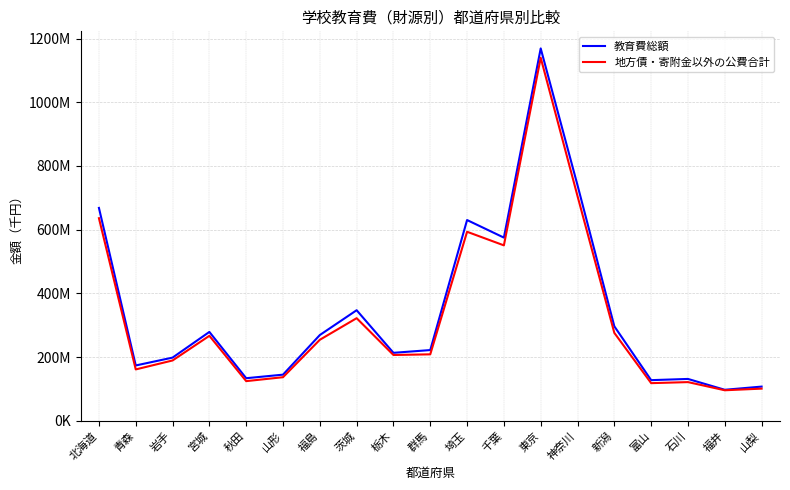

List the labels in order of 地方債・寄附金以外の公費合計 value, largest first.

東京, 神奈川, 北海道, 埼玉, 千葉, 茨城, 新潟, 宮城, 福島, 群馬, 栃木, 岩手, 青森, 山形, 秋田, 石川, 富山, 山梨, 福井